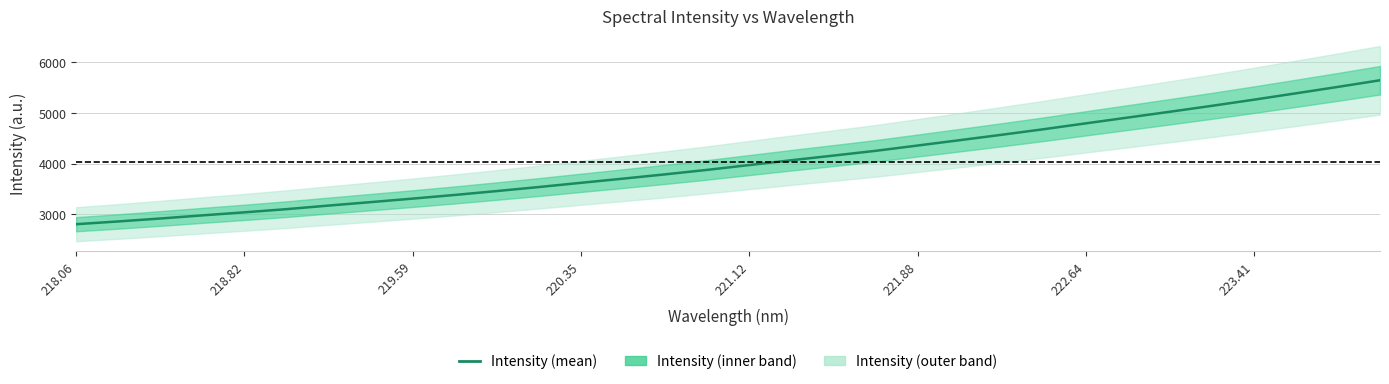

How many values are below 3972?

16